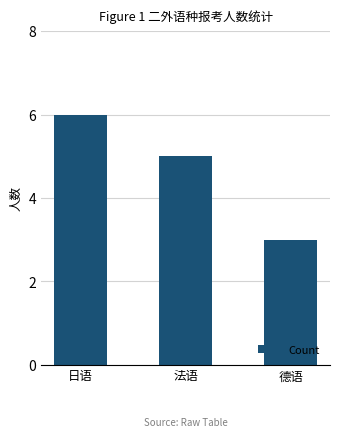

Reading left to right, list all the values displayed in this chart.

日语=6	法语=5	德语=3